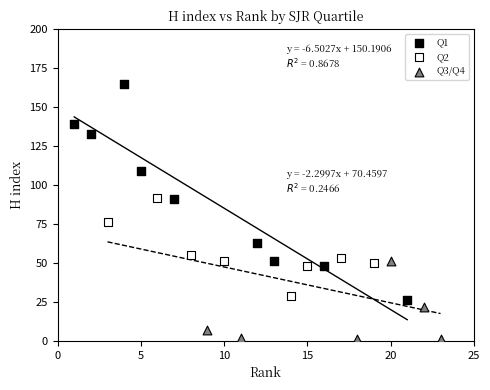

Which series has the widest spread of Y values?

Q1